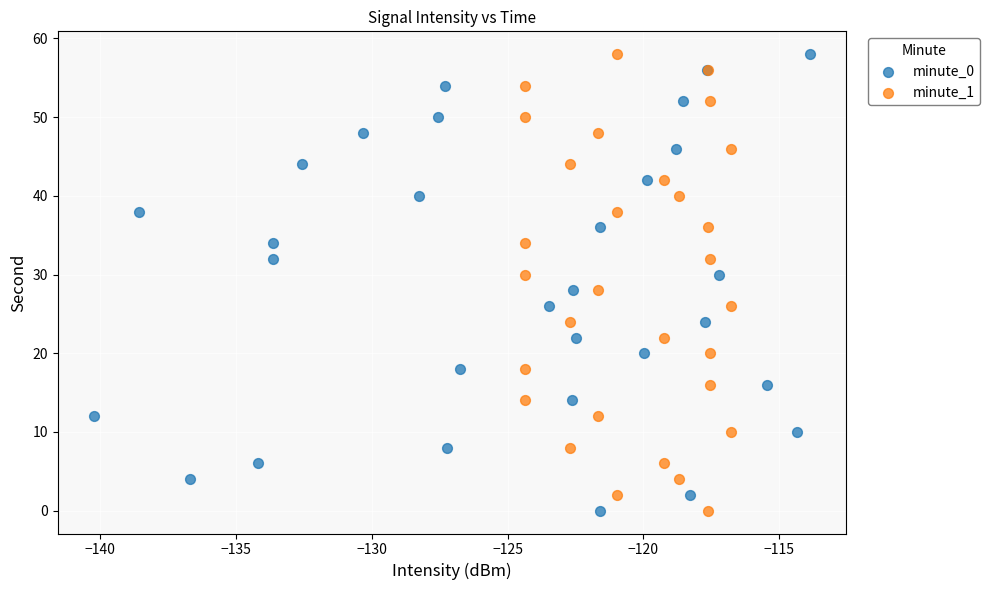

What are all the series names shown in the legend?

minute_0, minute_1